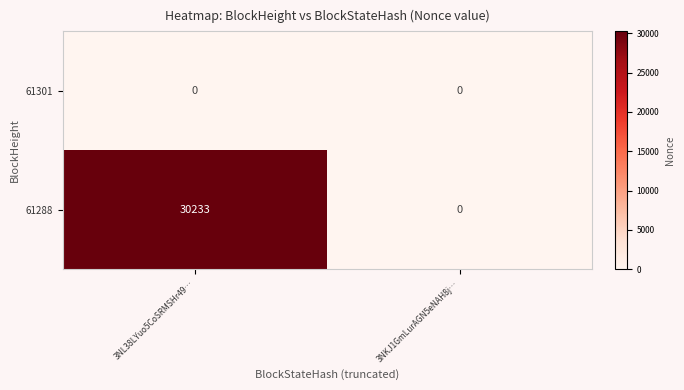

Reading left to right, transcribe all the data shown in this chart.

61301: 3NL38LYuo5CoSRMSHr49…=0	3NKJ1GmLurAGN5eNAH8j…=0
61288: 3NL38LYuo5CoSRMSHr49…=30233	3NKJ1GmLurAGN5eNAH8j…=0